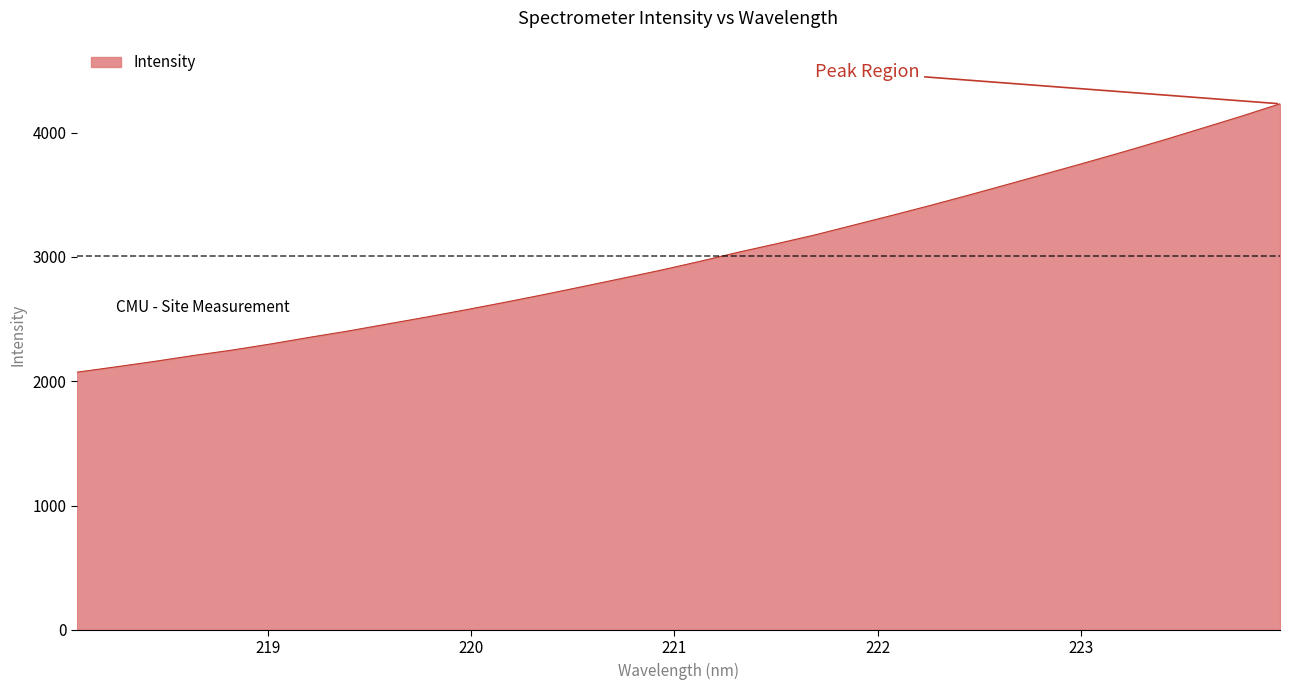

How many distinct data groups are displayed?

1